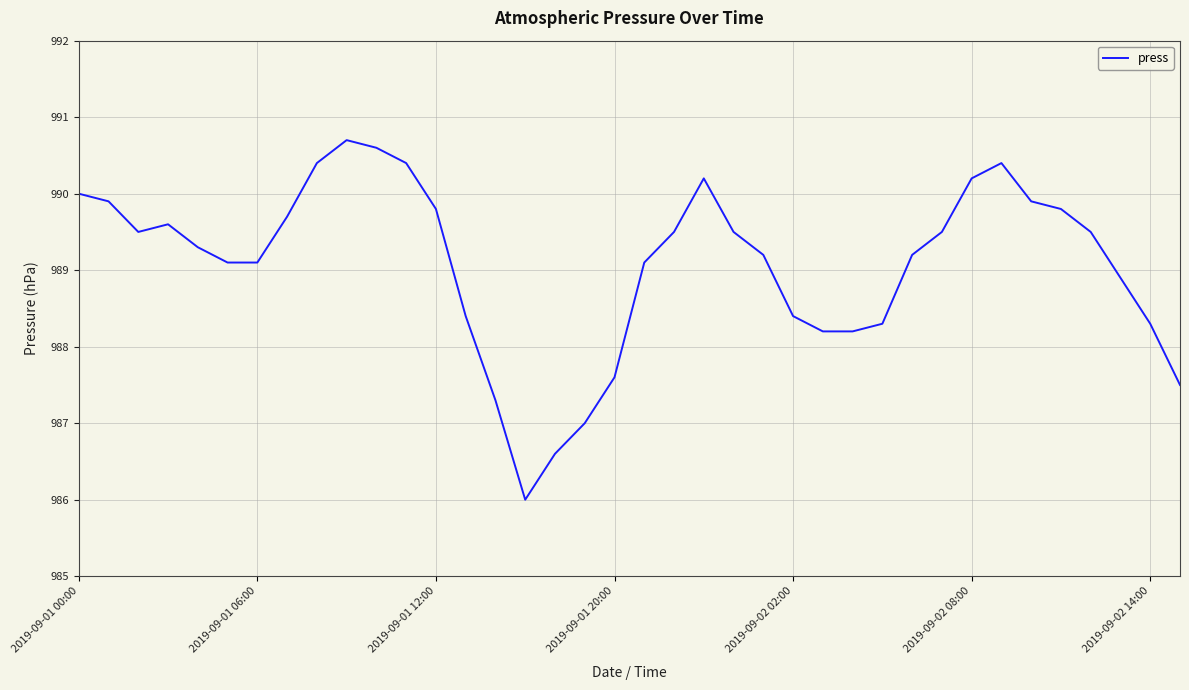

What is the minimum value shown in the chart?

986.0